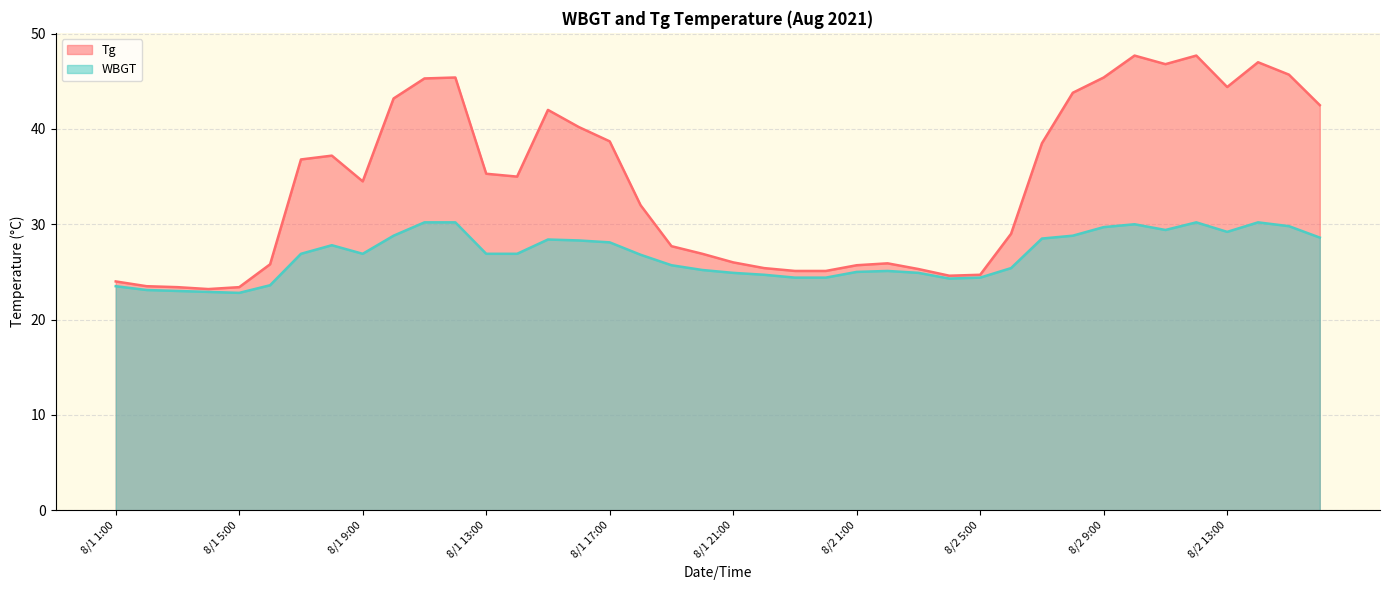

Which category has the highest value in the Tg series?

8/2 10:00